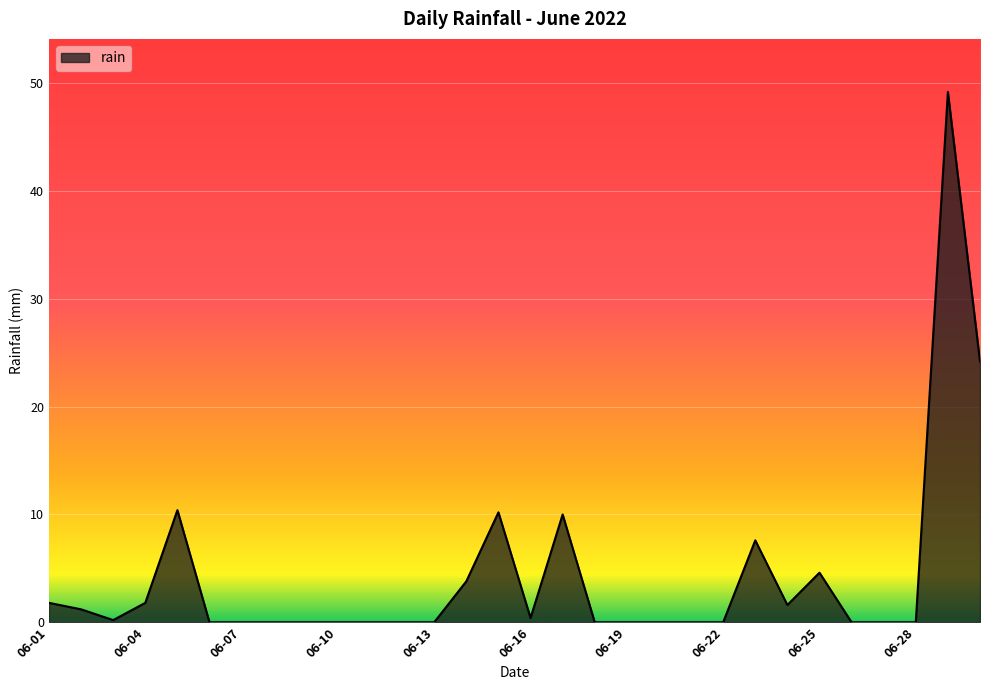

What is the difference between the maximum and minimum values?

49.2